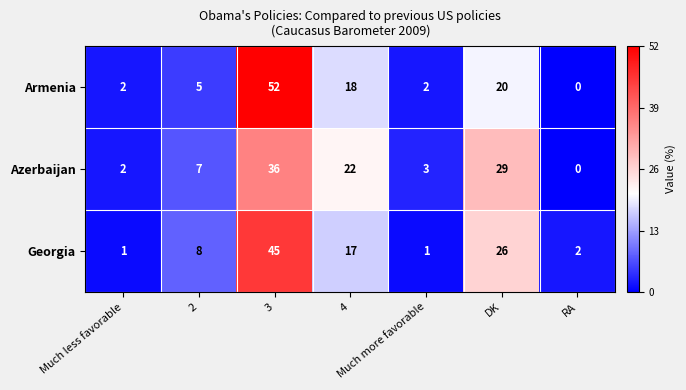

The Azerbaijan series shows 25 at RA. True or false?

False